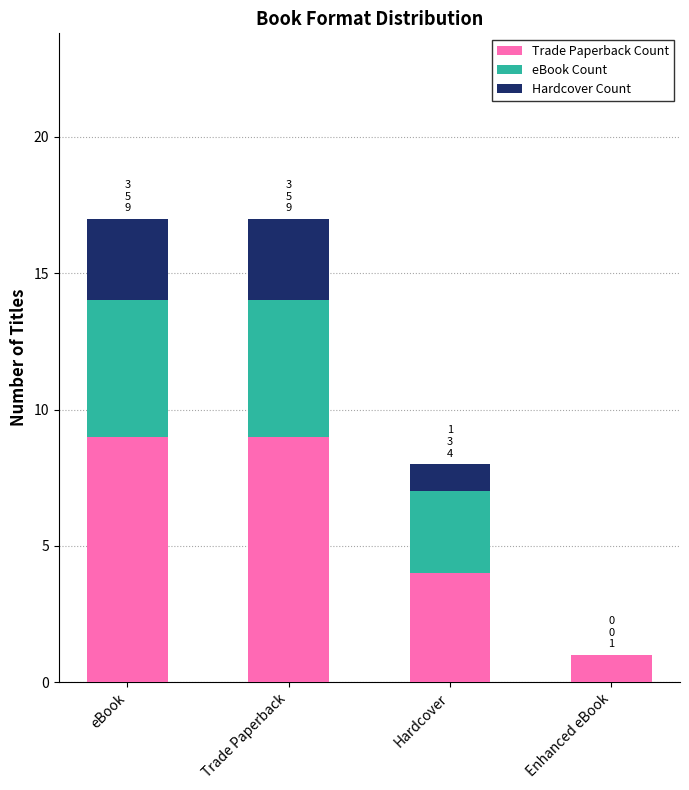

What is the highest value of the Trade Paperback Count series?

9